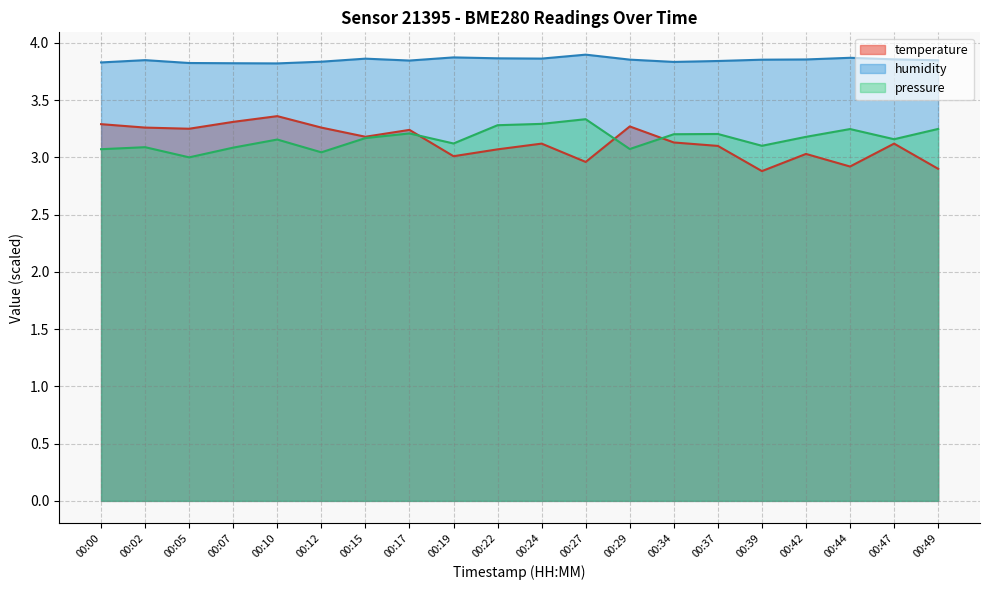

What is the maximum value for temperature?

3.4